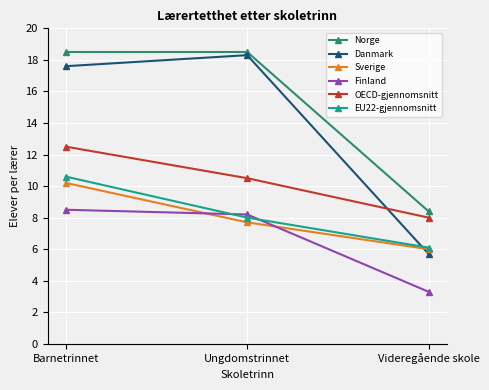

How many data points in EU22-gjennomsnitt are less than 8?

1